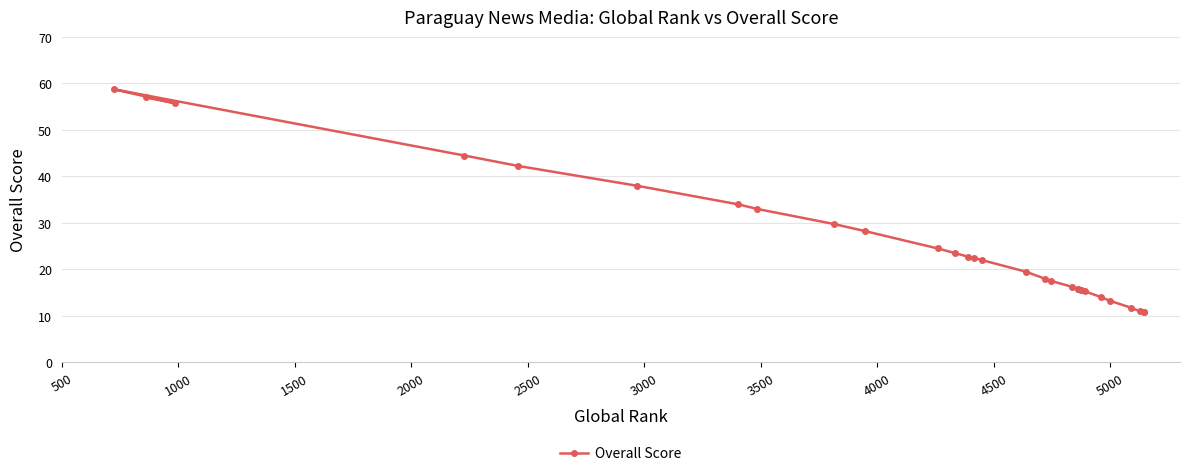

What is the average value?

25.2